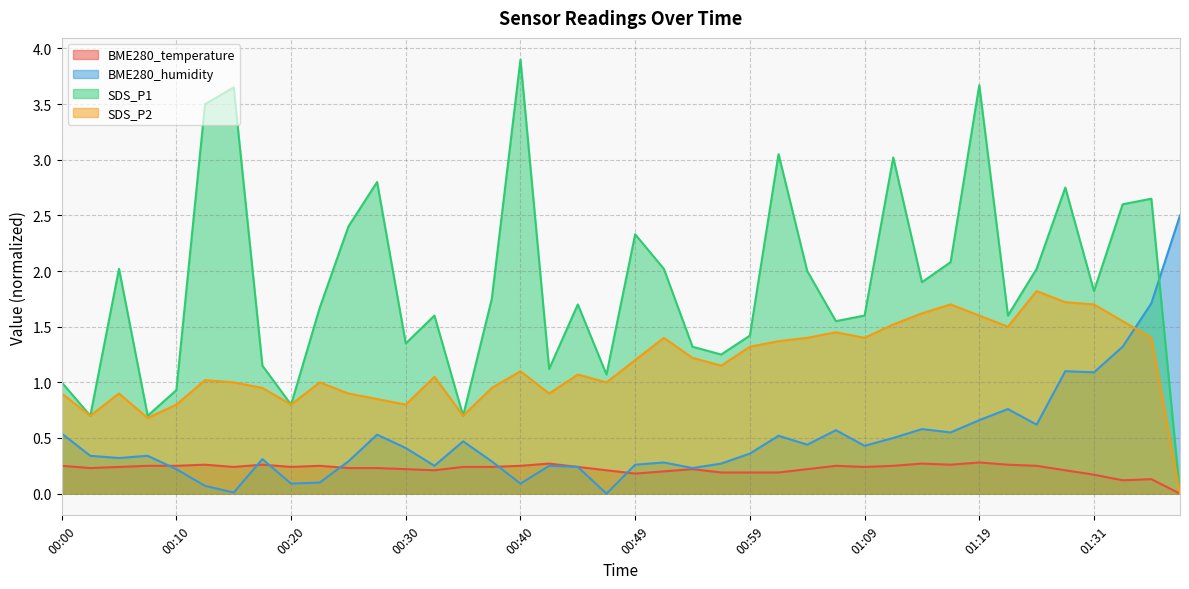

True or false: SDS_P1 and SDS_P2 cross at least once.

False